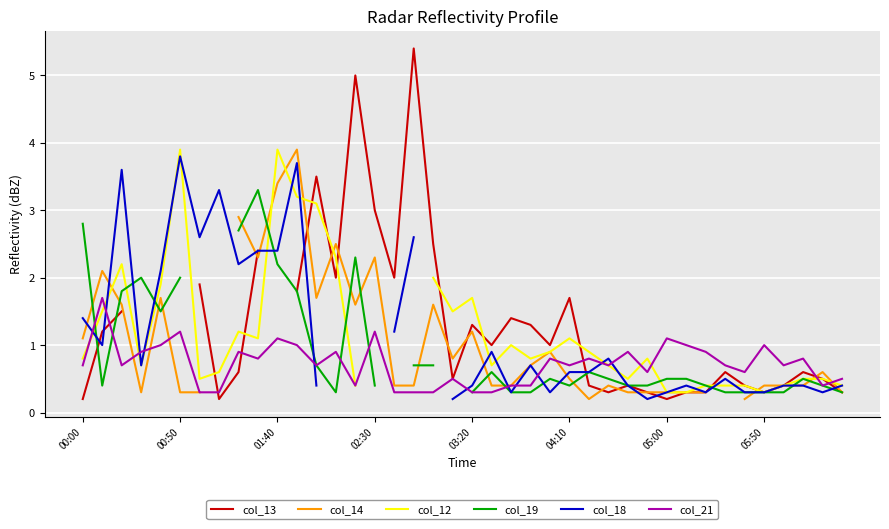

Is it true that col_21 equals 1.5 at 05:00?

False